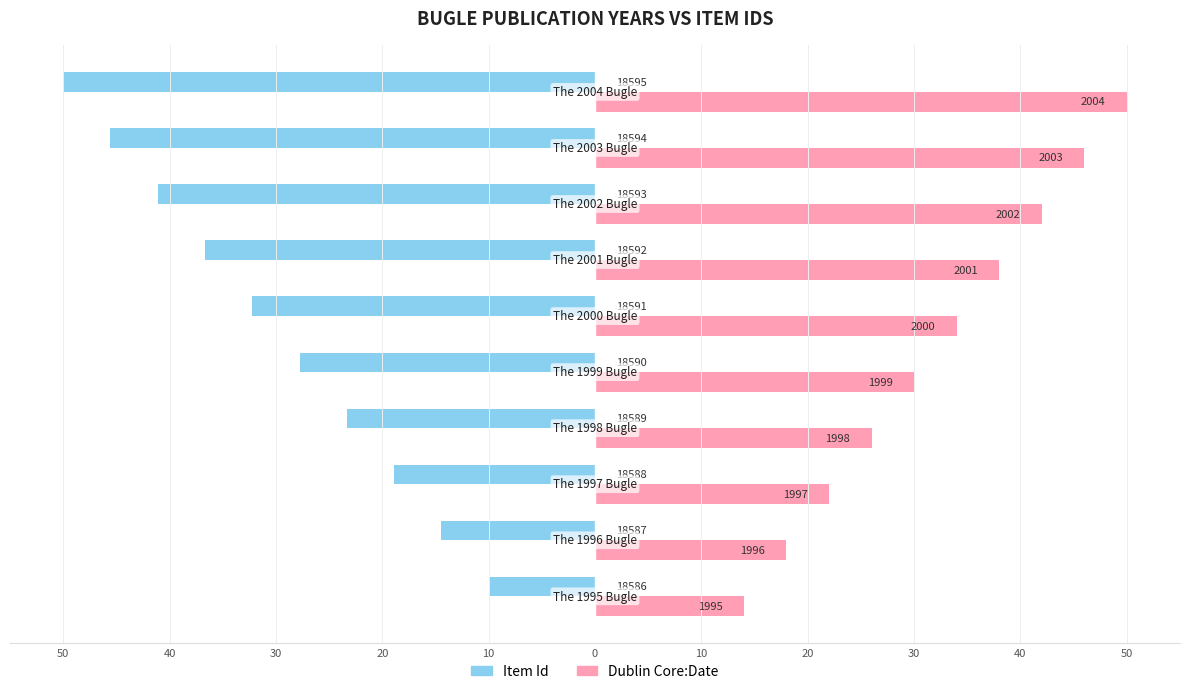

What are all the series names shown in the legend?

Item Id, Dublin Core:Date